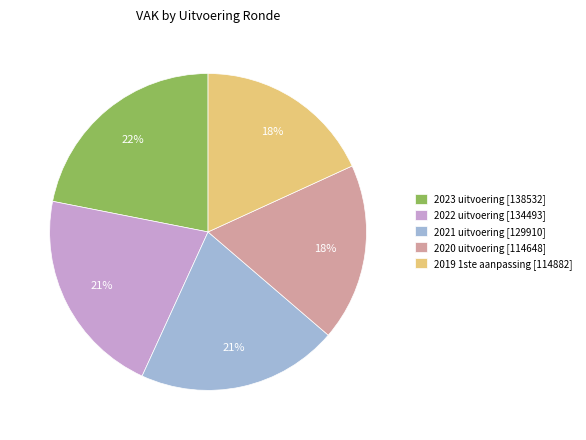

Which slice is the largest?

2023 uitvoering